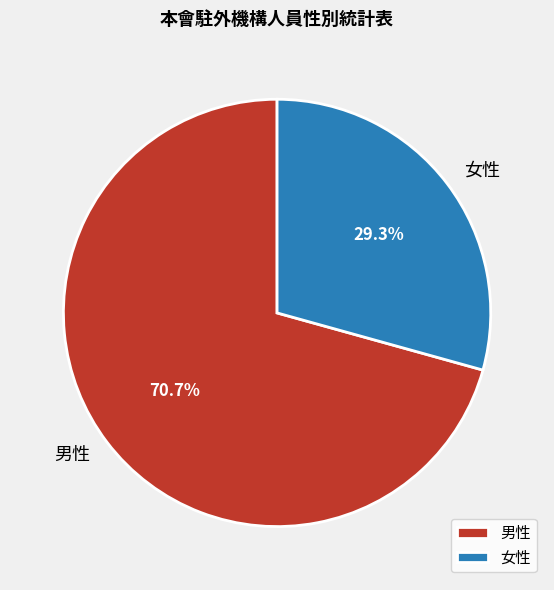

How much of the chart is everything except 女性?

70.7%